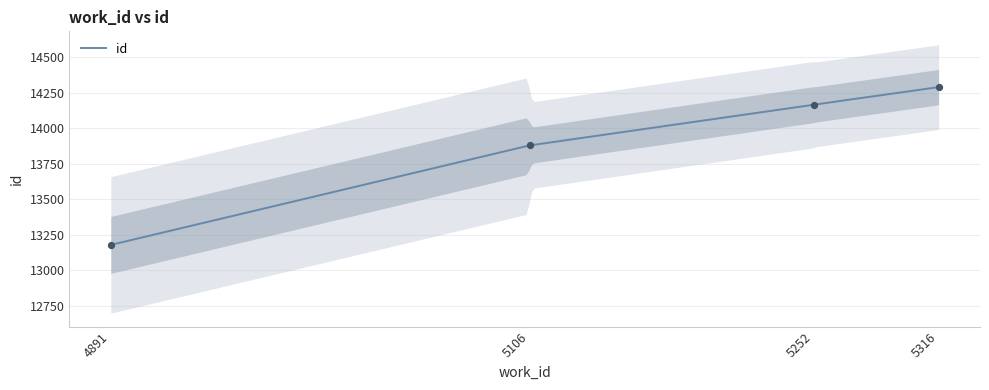

What is the change in value from 5106 to 5252?

+287